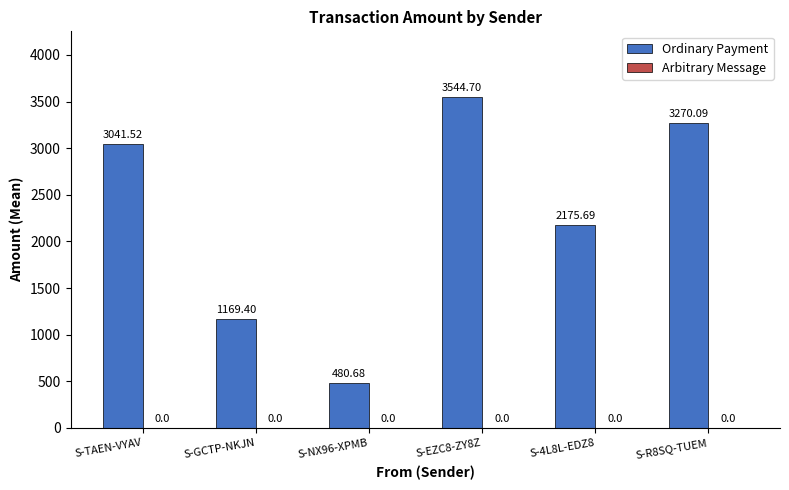

At which label does the data first exceed 3041?

S-TAEN-VYAV